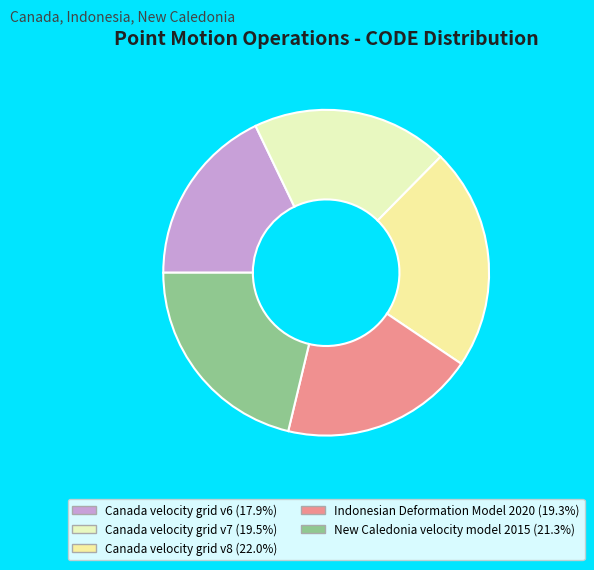

Do Indonesian Deformation Model 2020 and Canada velocity grid v8 together represent more than half of the pie?

No